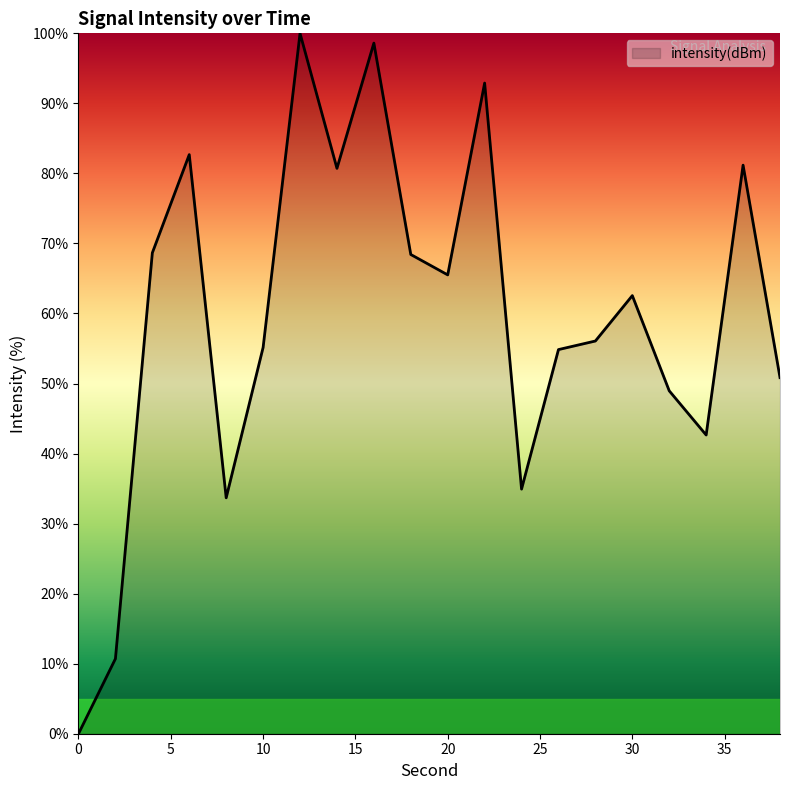

What is the difference between the maximum and minimum values?

100.0